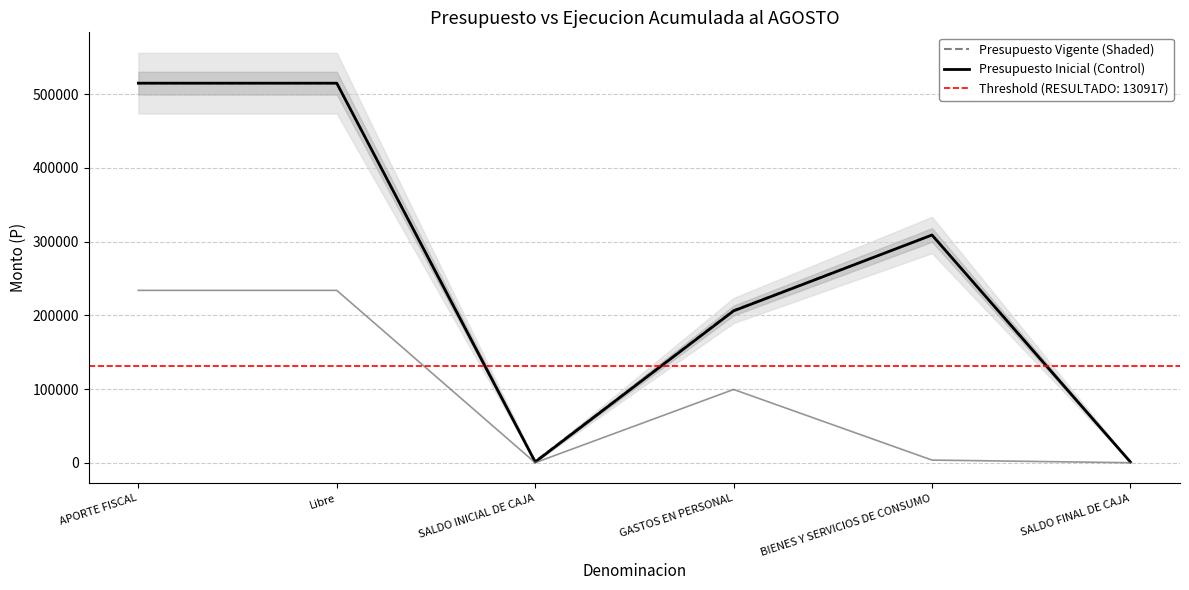

What is the maximum value for Presupuesto Inicial (Control)?

515000